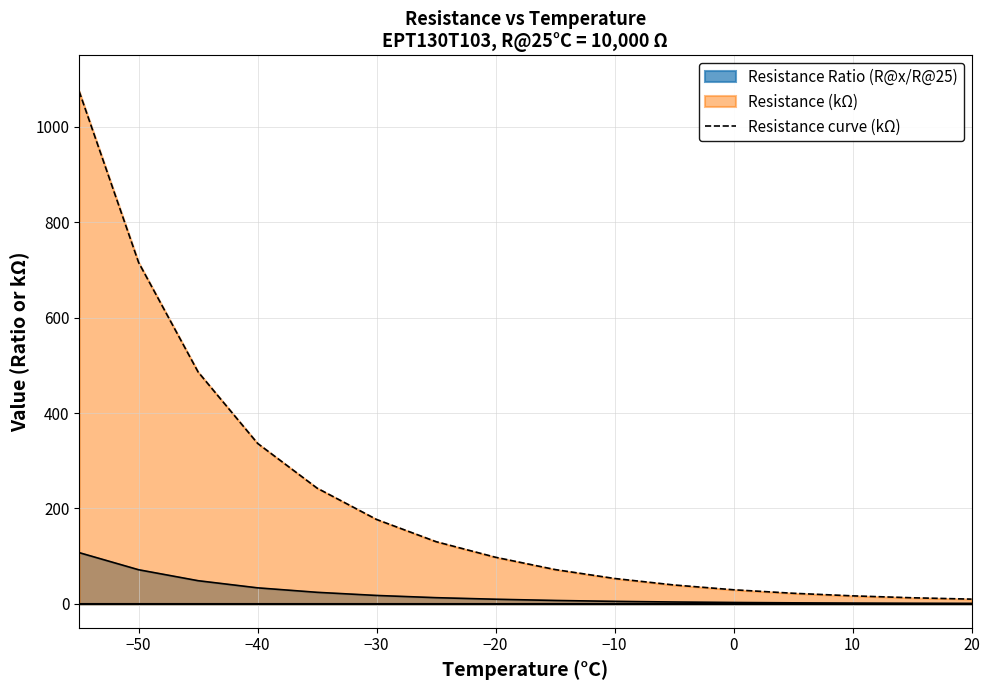

Which series has the largest range (max minus min)?

Resistance curve (kΩ)